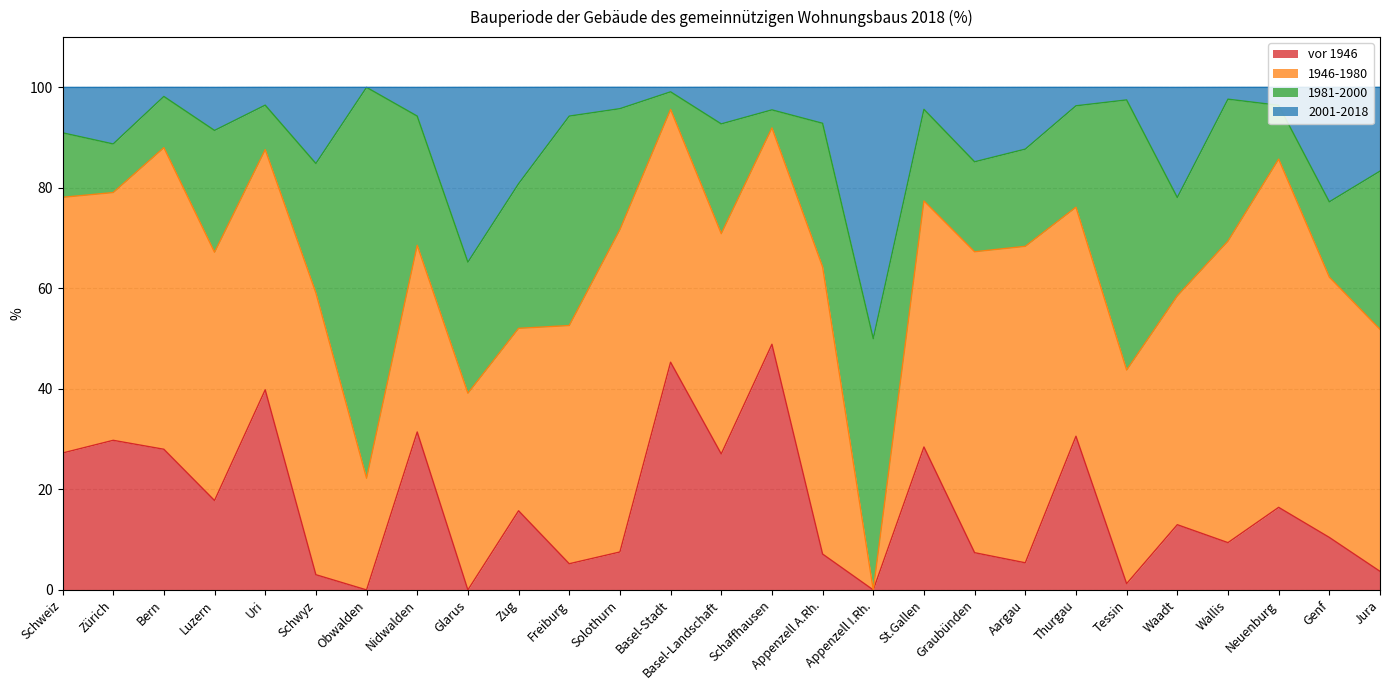

The value of vor 1946 at Graubünden is 2.6. True or false?

False